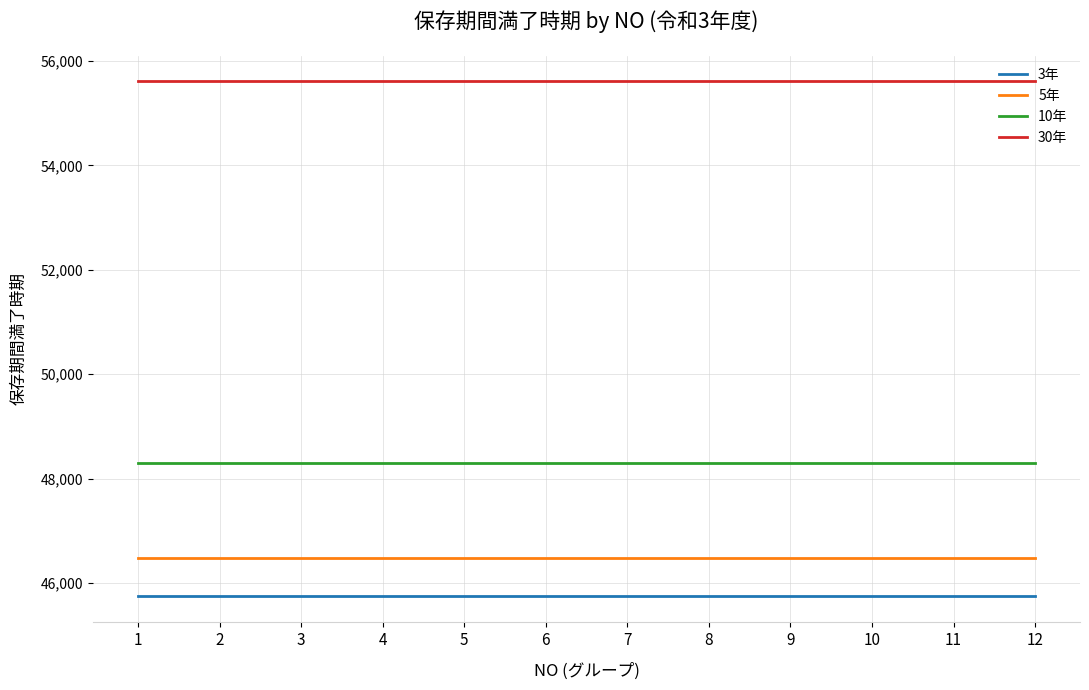

What is the total value across all series at 11?

196137